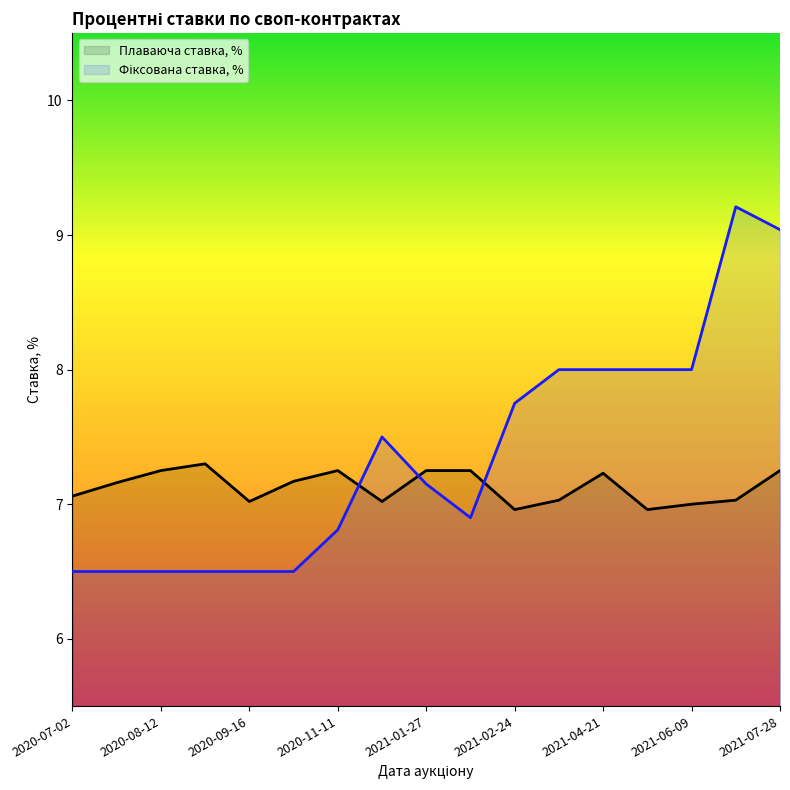

What is the total value across all series at 2021-02-10?

14.2